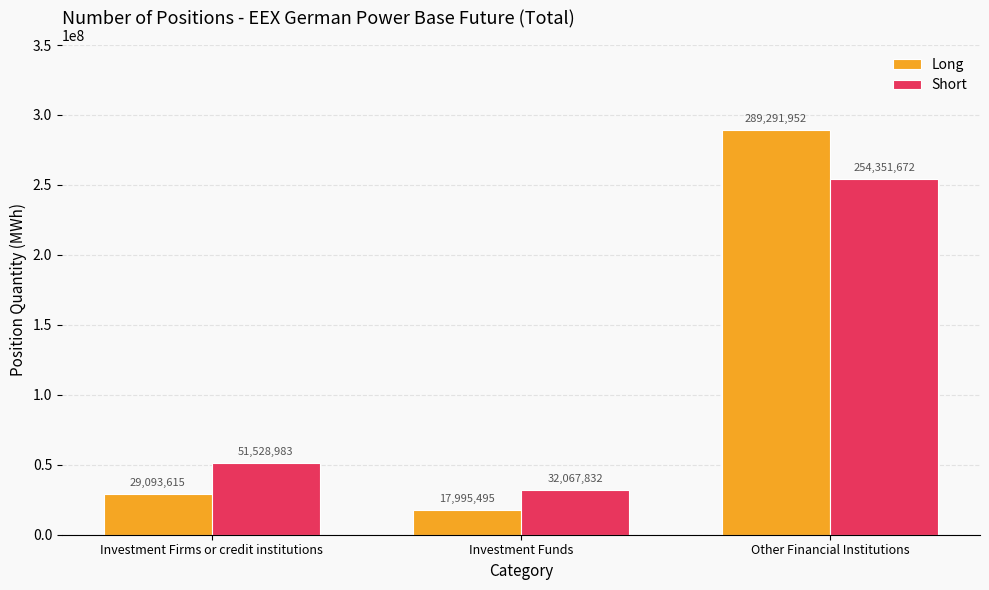

Is the value of Long at Other Financial Institutions greater than the value of Short at Other Financial Institutions?

Yes